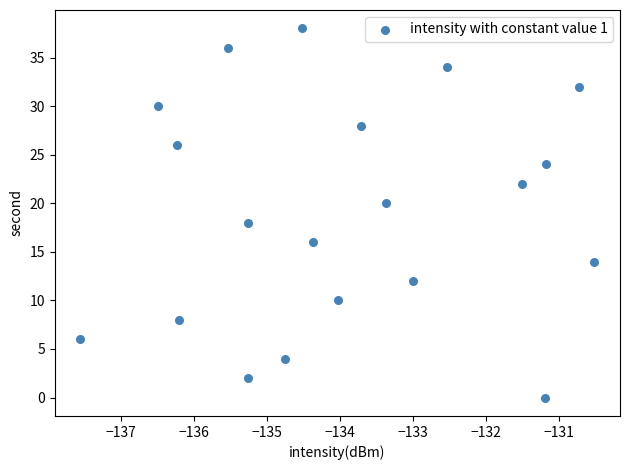

What is the range of Y values (max minus min)?

38